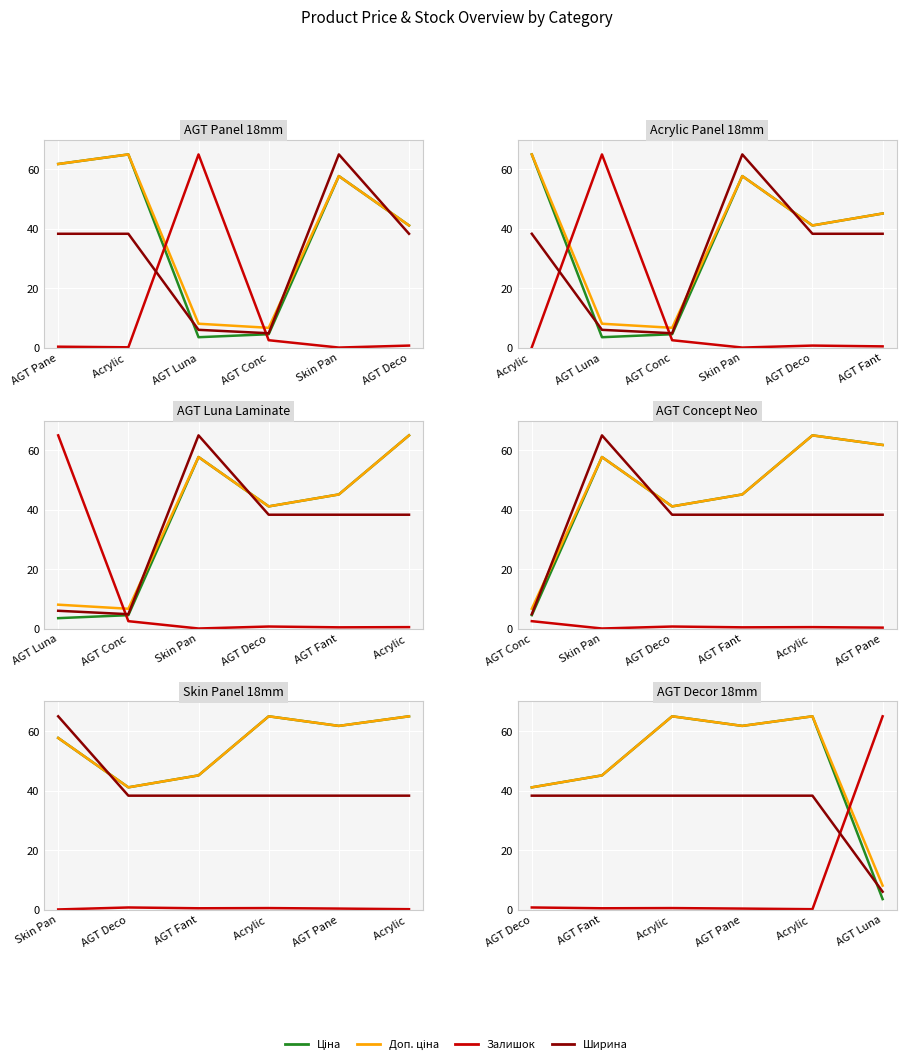

True or false: Ширина and Доп. ціна intersect in this chart.

False